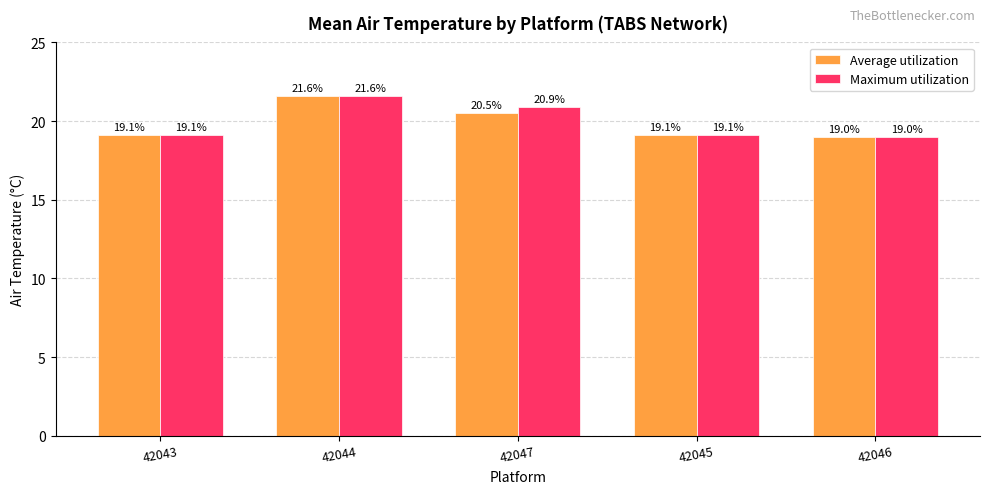

What is the sum of all Average utilization values?

99.3